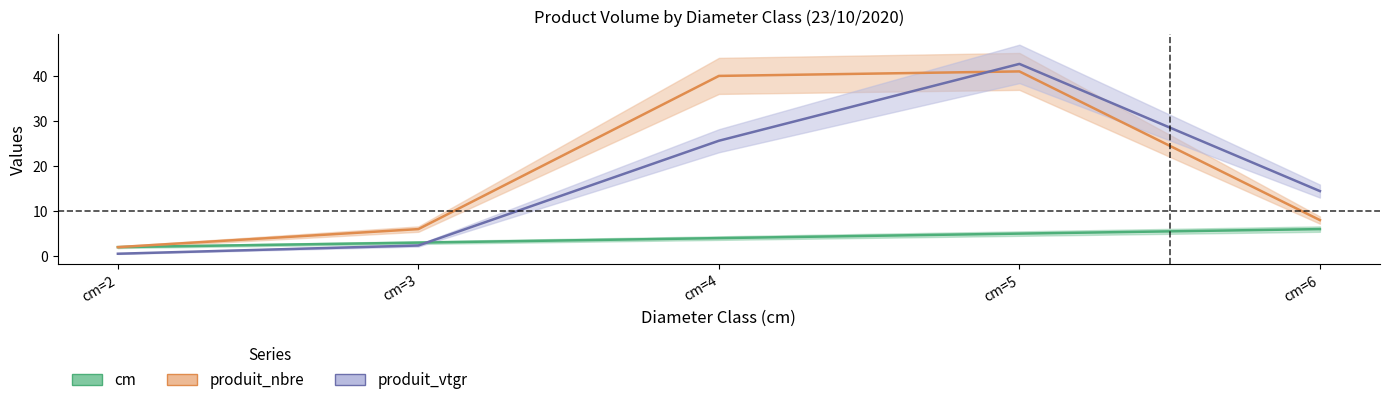

What is the minimum value for produit_vtgr?

0.5